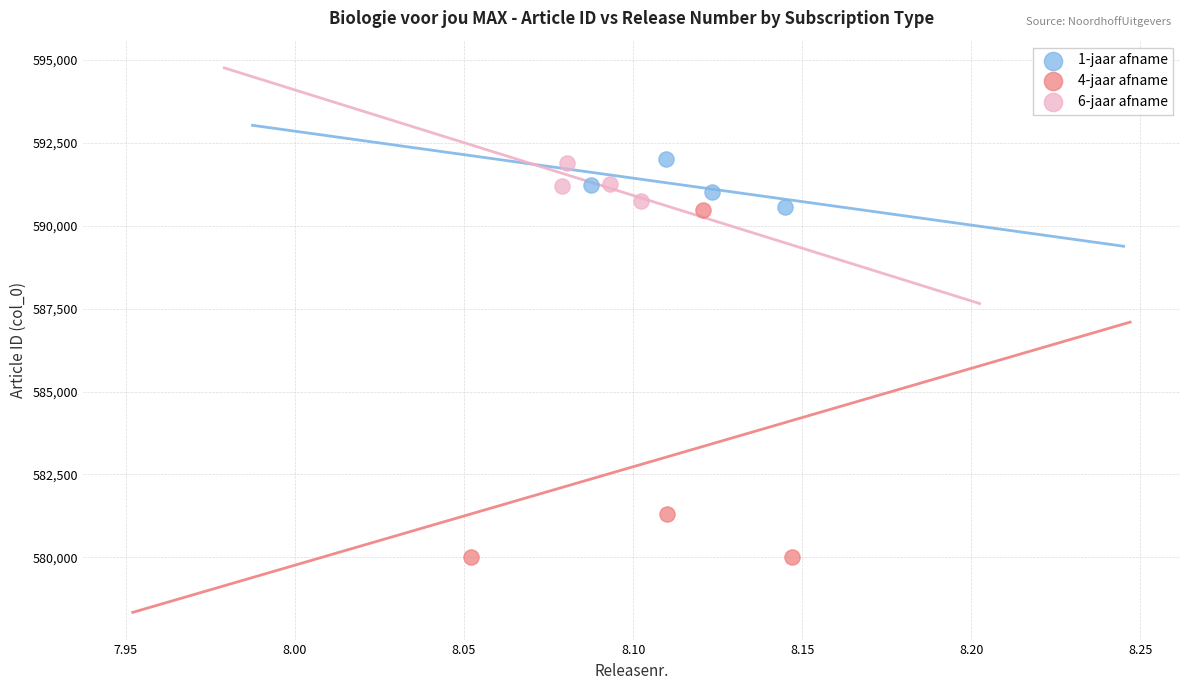

What are all the series names shown in the legend?

1-jaar afname, 4-jaar afname, 6-jaar afname